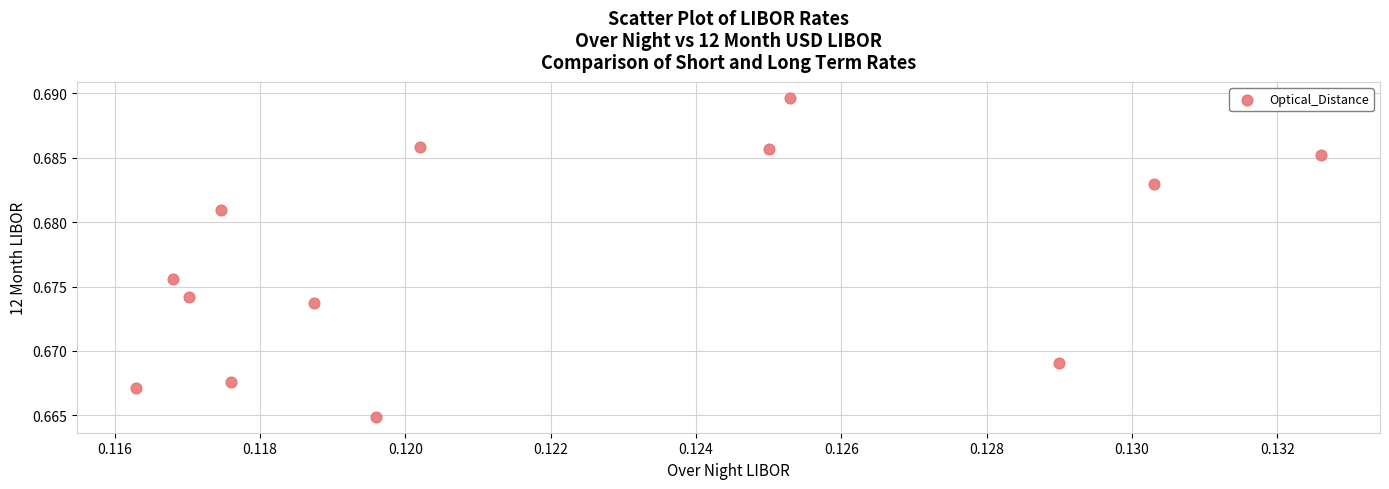

How many data points are displayed?

13